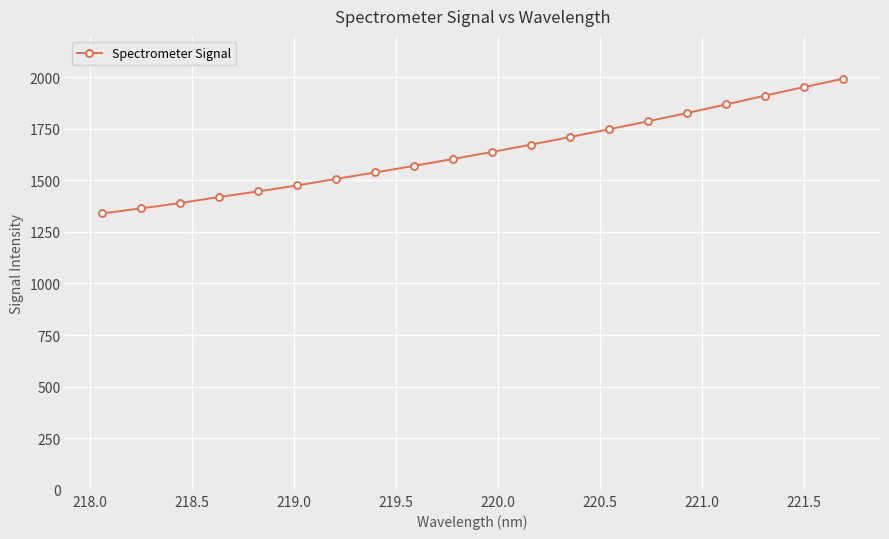

What is the smallest value displayed?

1339.7